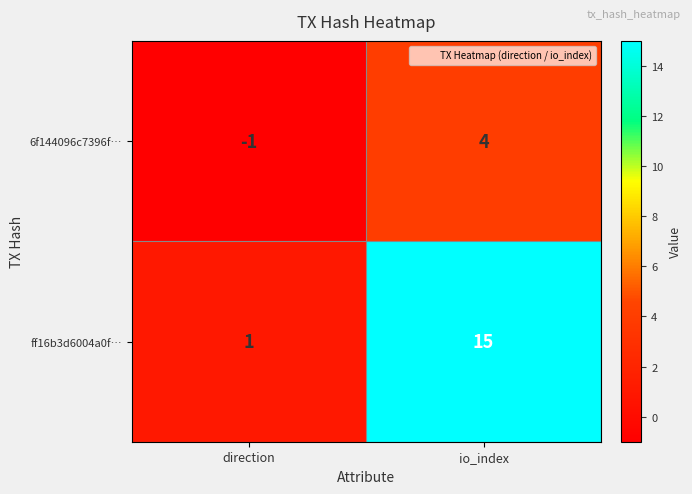

At which category does the chart reach its minimum across all series?

direction